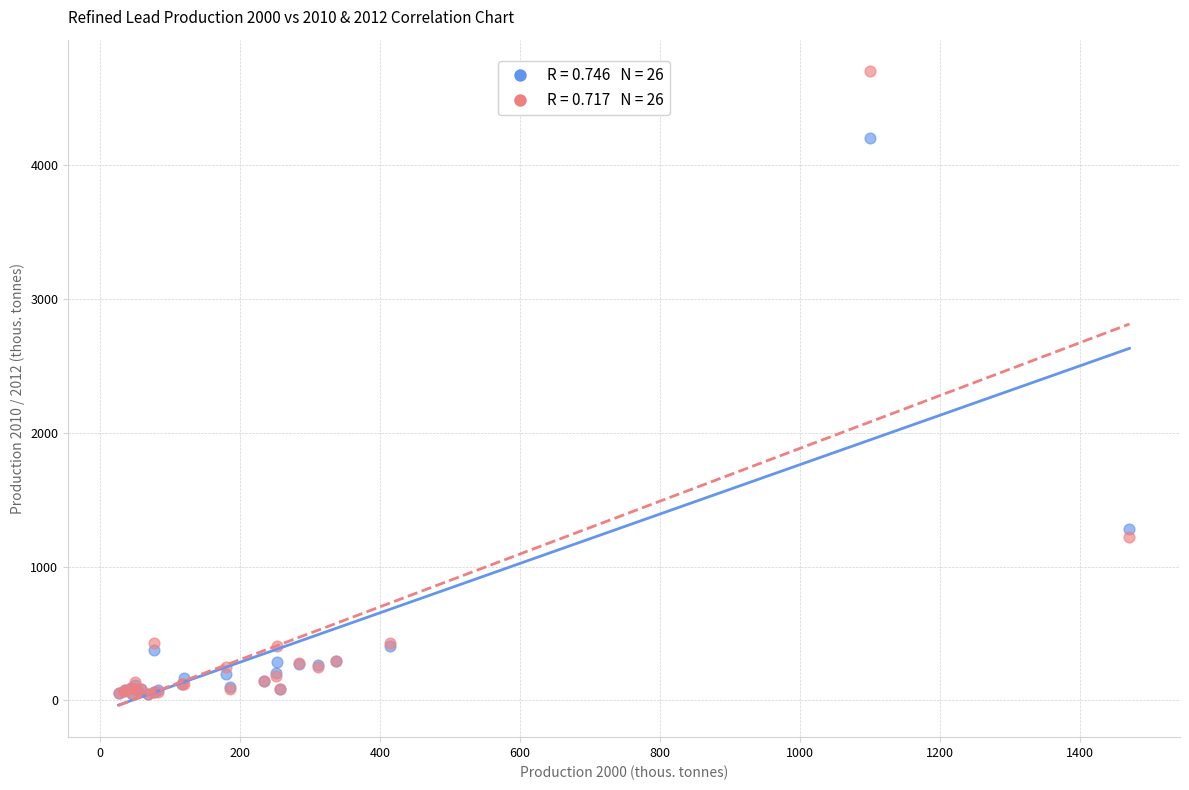

Across all series, what Y value is closest to 2373?

1280.0